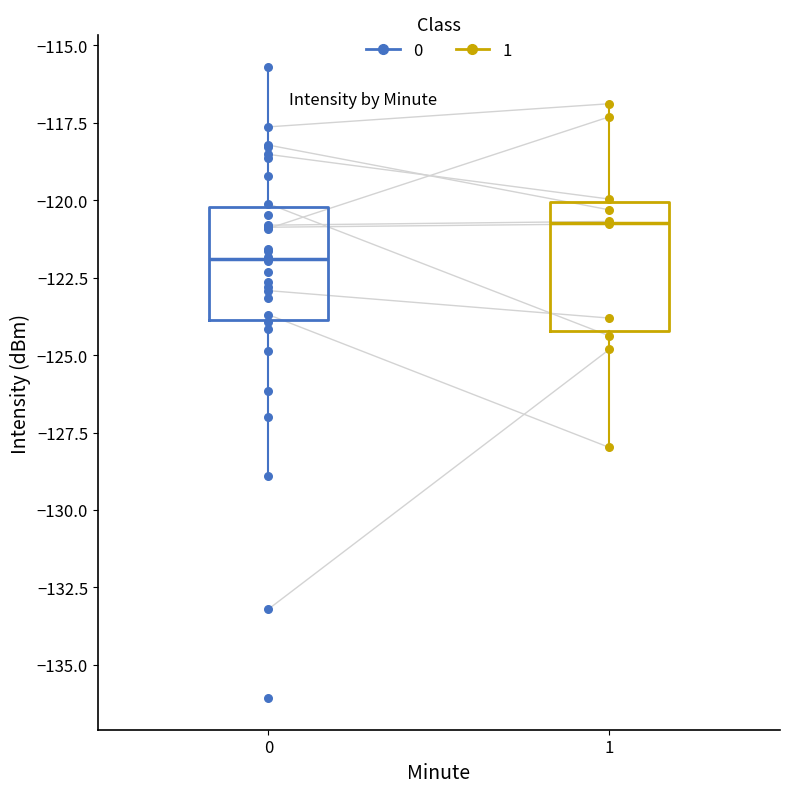

Where does the median line of the box at x = 0 sit on the y-axis? The values are not printed on the chart, so give them approximately, as read against the axis.

-122.0